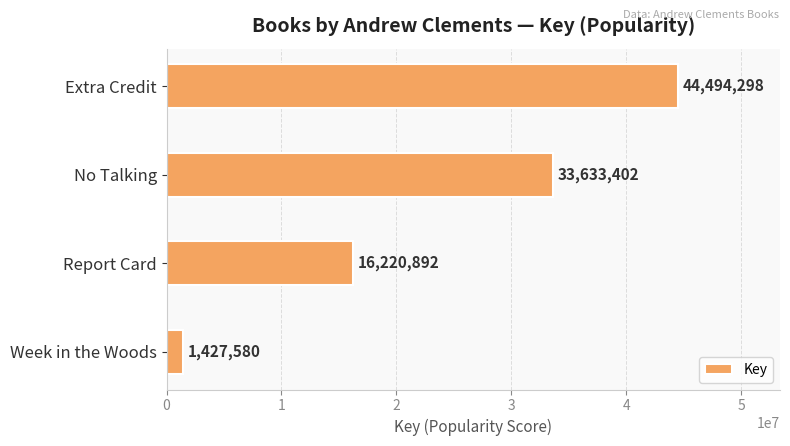

How many distinct data groups are displayed?

1